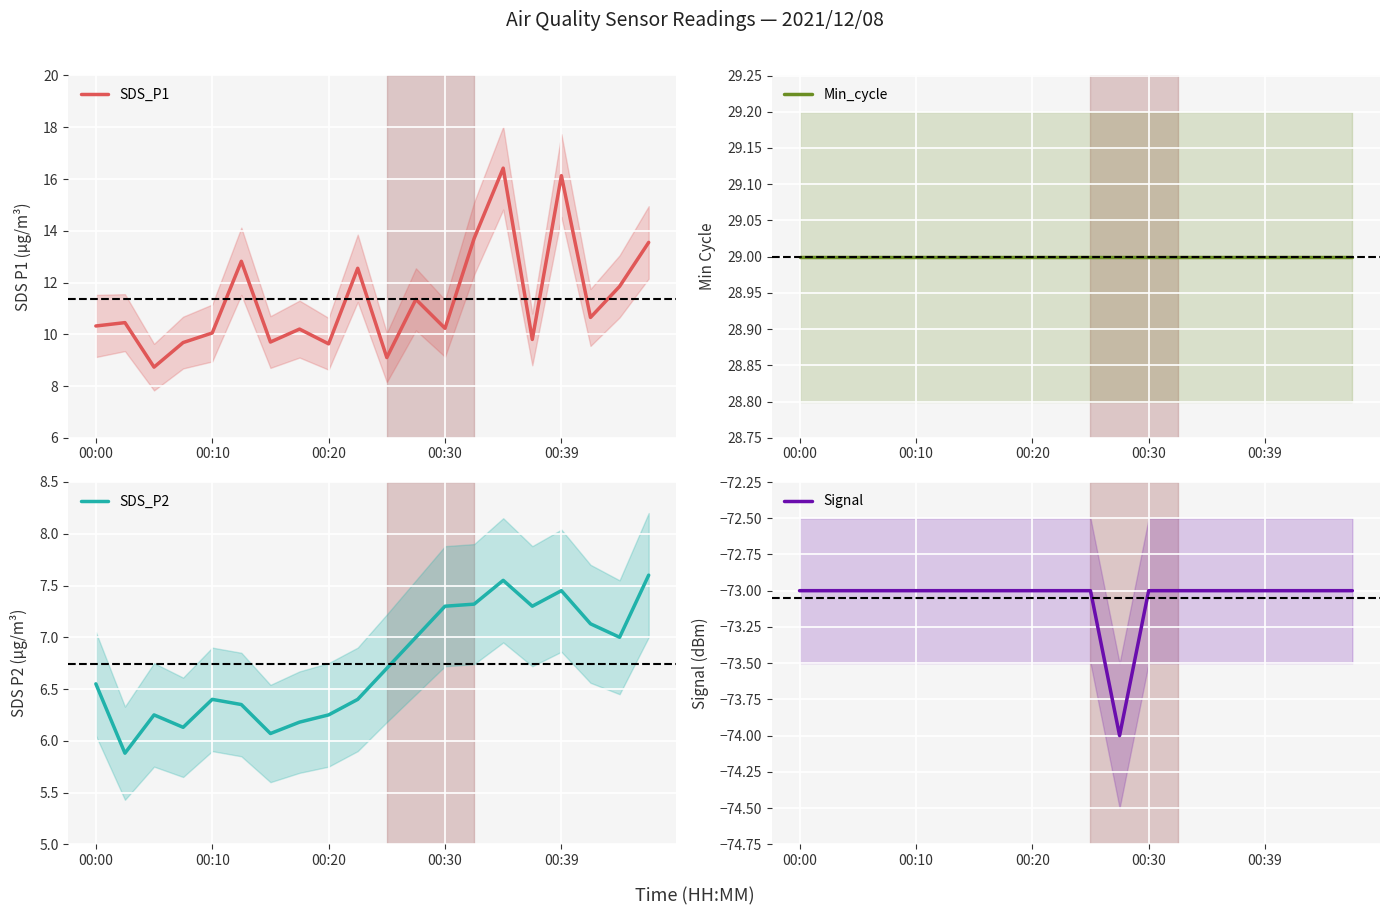

What is the minimum value for SDS_P1?

8.7